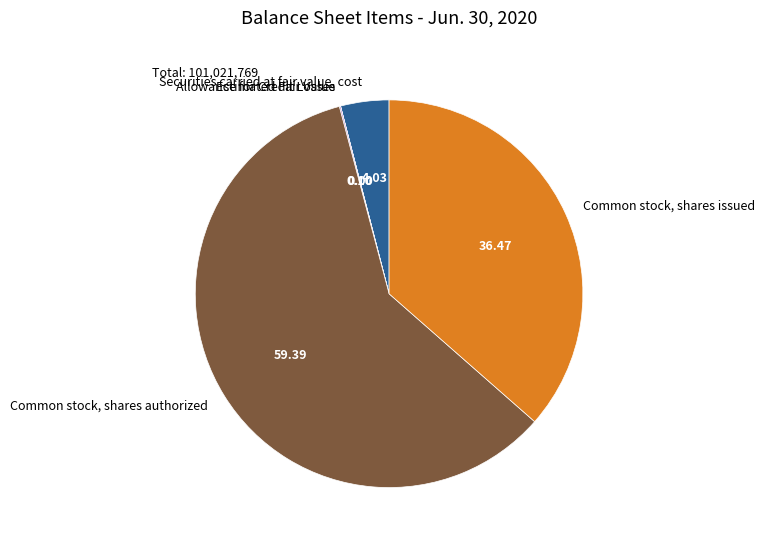

Is there any slice that represents more than half of the pie?

Yes